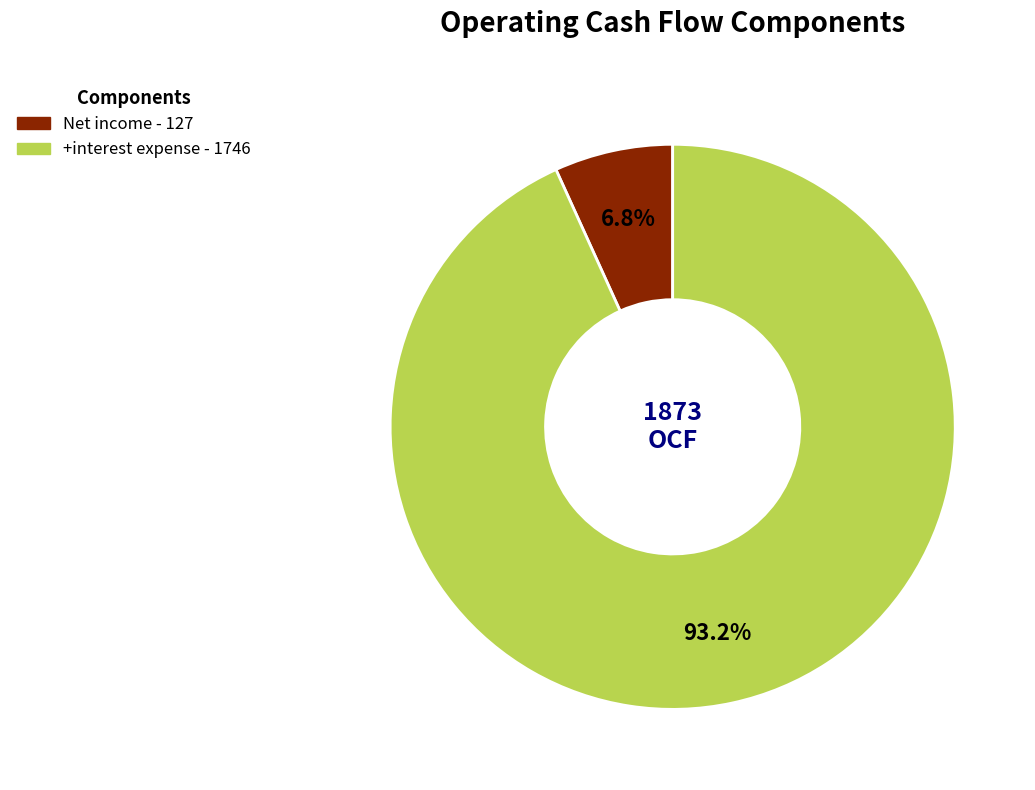

Count the number of slices in the pie.

2